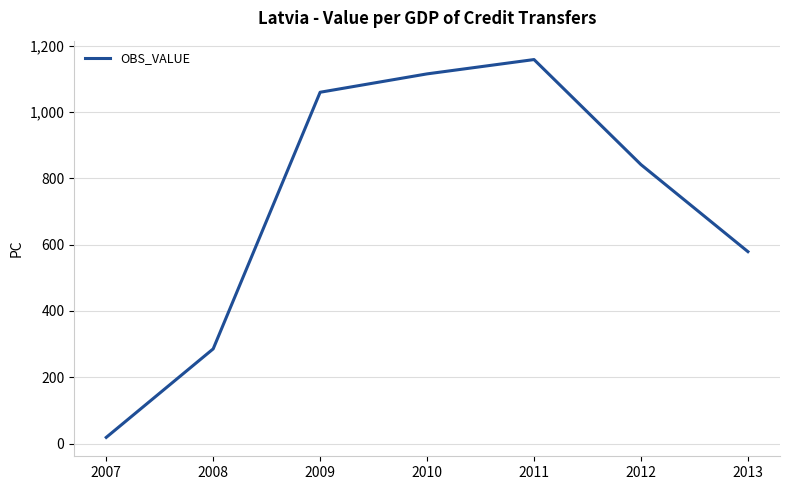

The chart shows a value of 1924.8 at 2010. True or false?

False